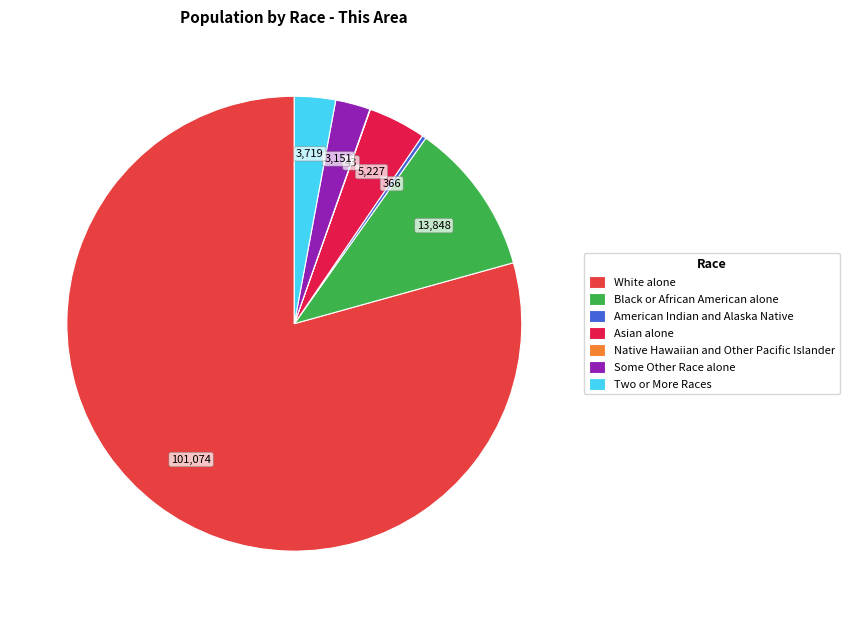

Does White alone represent more than half of the total?

Yes